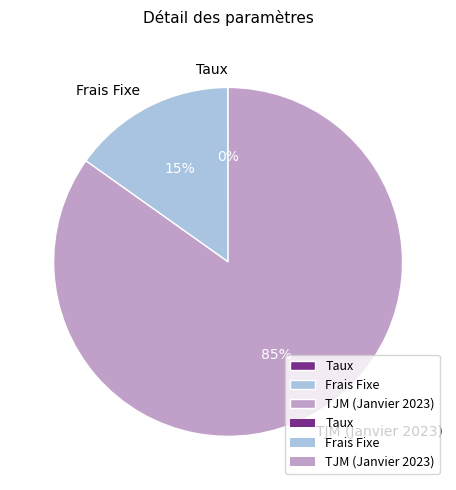

Which slice represents more than half of the pie?

TJM (Janvier 2023)